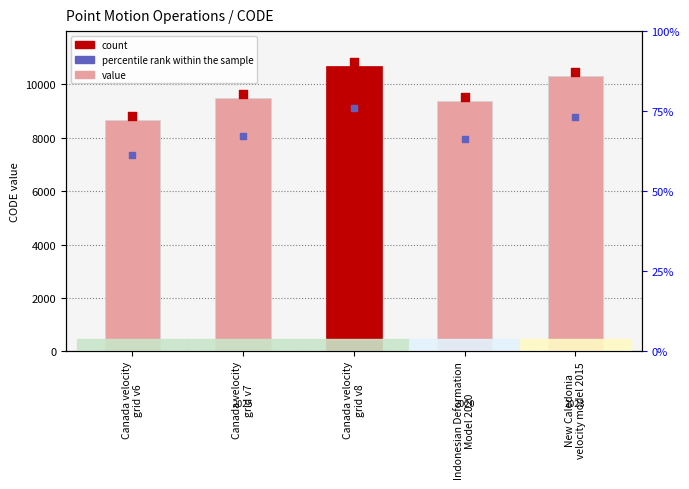

What is the change in value from Canada velocity
grid v6 to Canada velocity
grid v8?

+2031